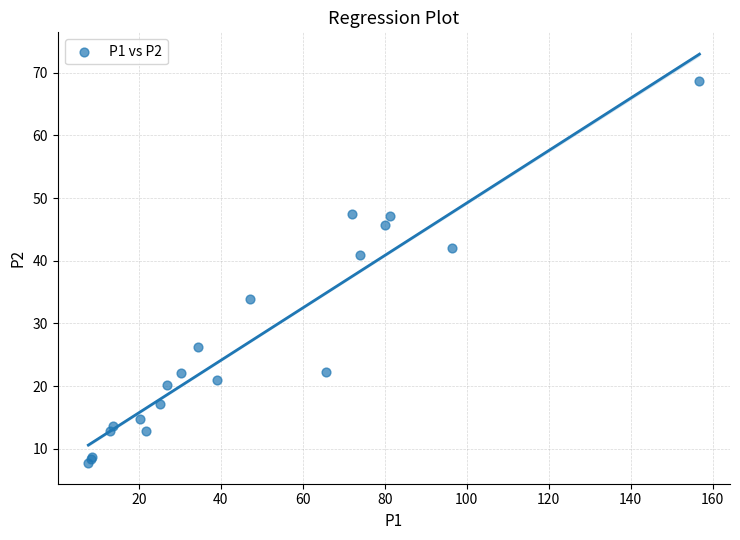

What Y value in the scatter plot is closest to 38?

40.9